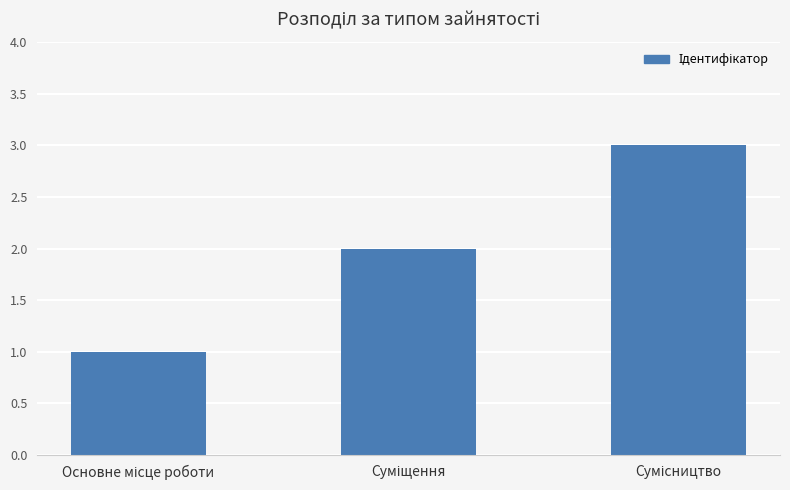

How many data points are less than 2?

1